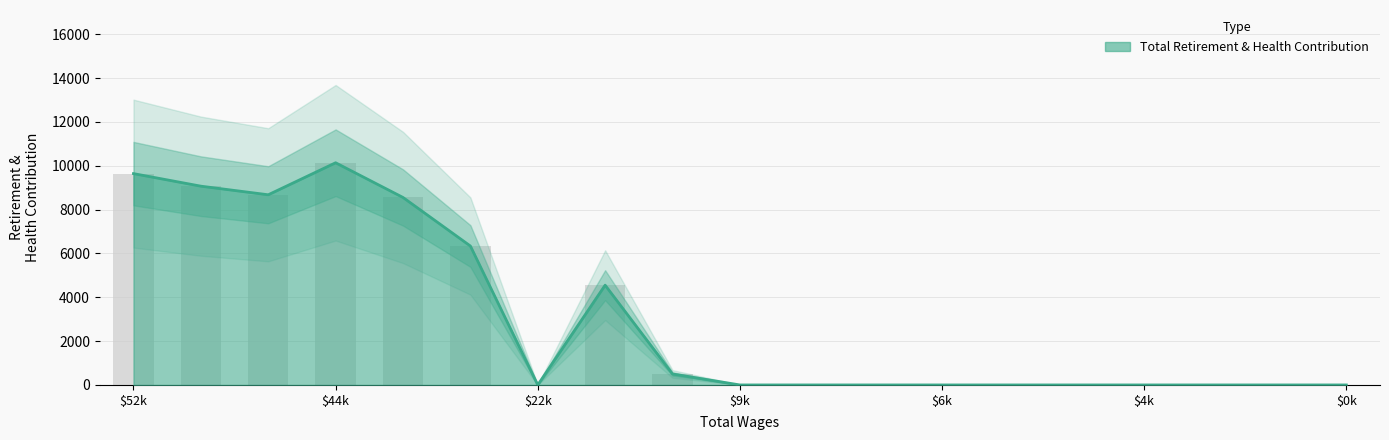

Count the number of data series in this chart.

1